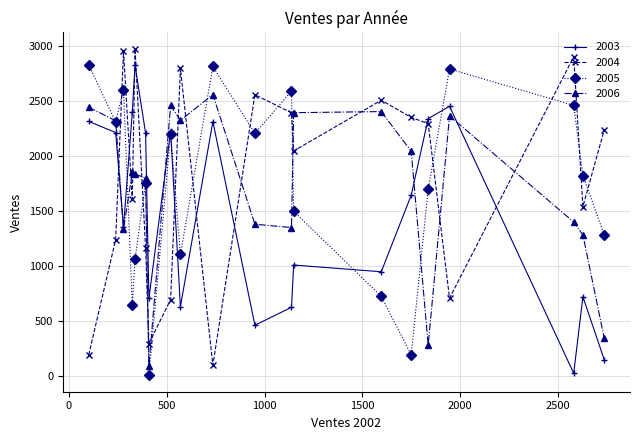

What is the minimum value for 2004?

102